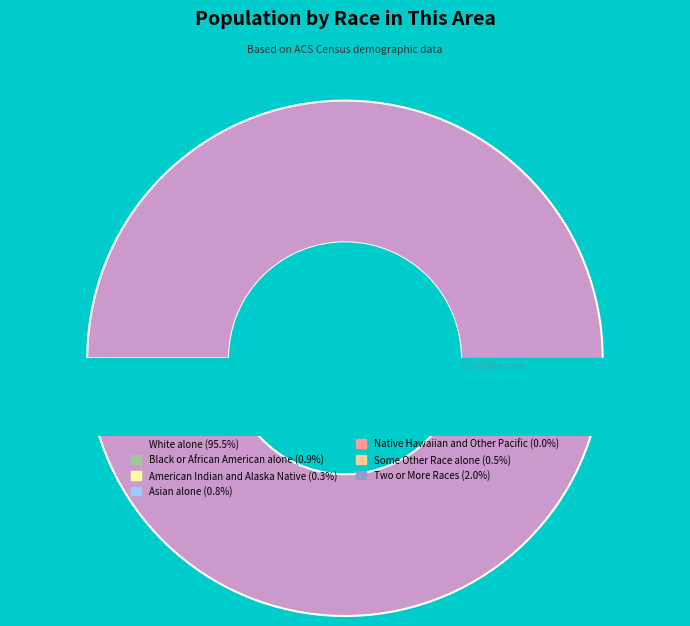

Rank the categories by value from lowest to highest.

Native Hawaiian and Other Pacific, American Indian and Alaska Native, Some Other Race alone, Asian alone, Black or African American alone, Two or More Races, White alone